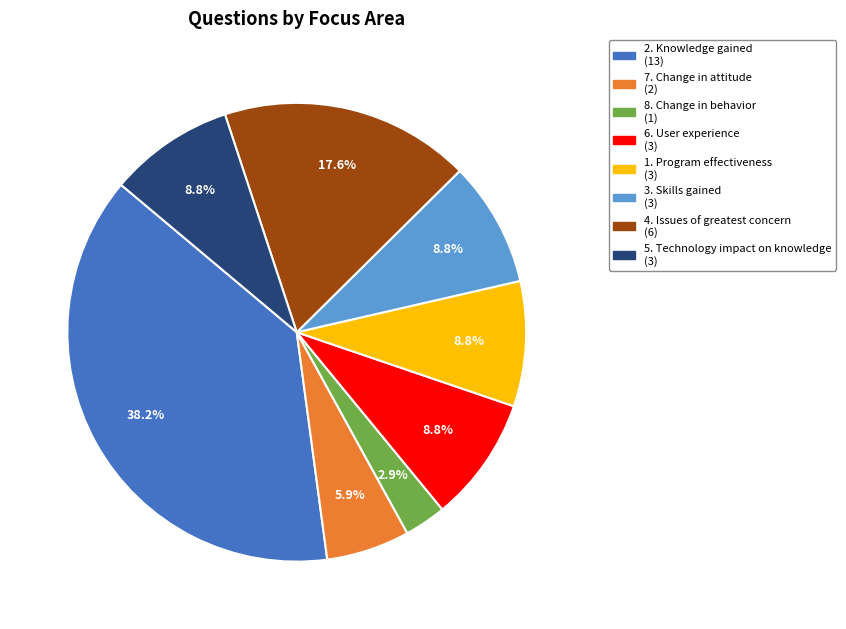

Is the sum of 4. Issues of greatest concern and 5. Technology impact on knowledge greater than half?

No